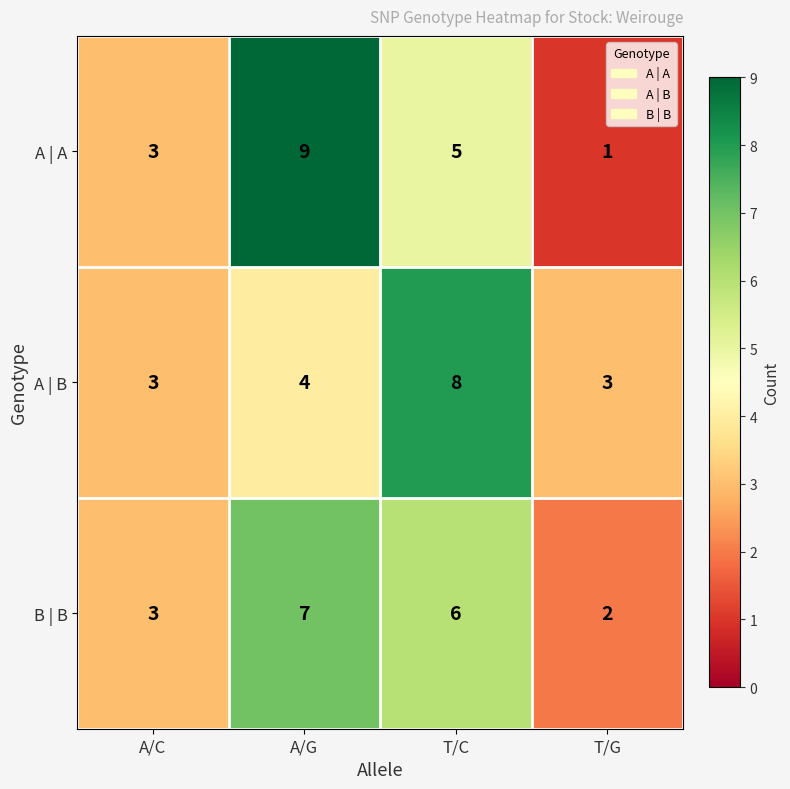

What is the difference between the maximum and minimum values in the A | A series?

8